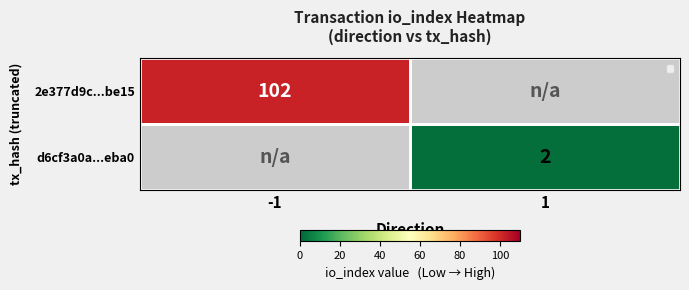

Is it true that 2e377d9c...be15 equals 102 at -1?

True